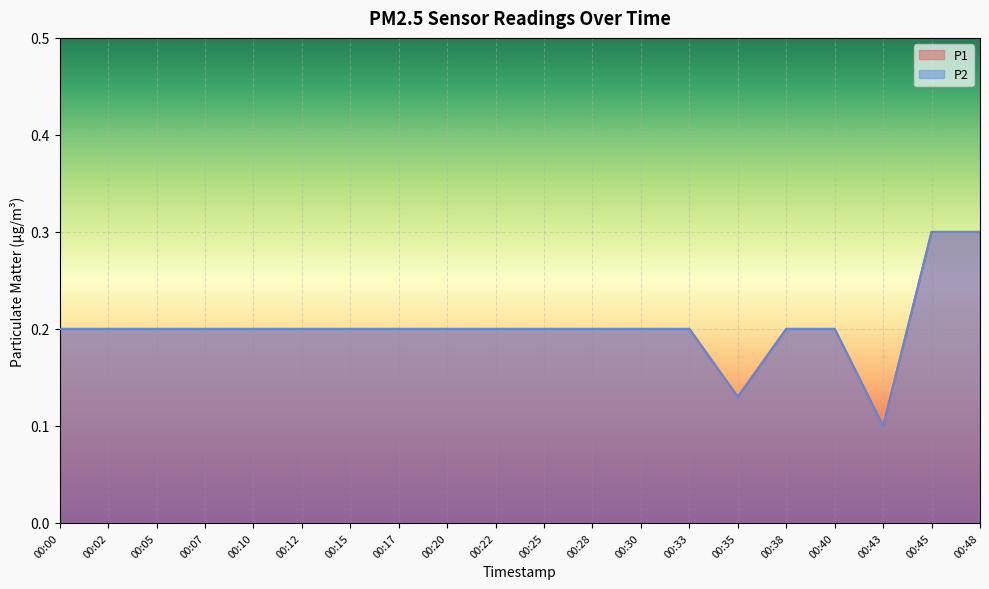

What are all the series names shown in the legend?

P1, P2